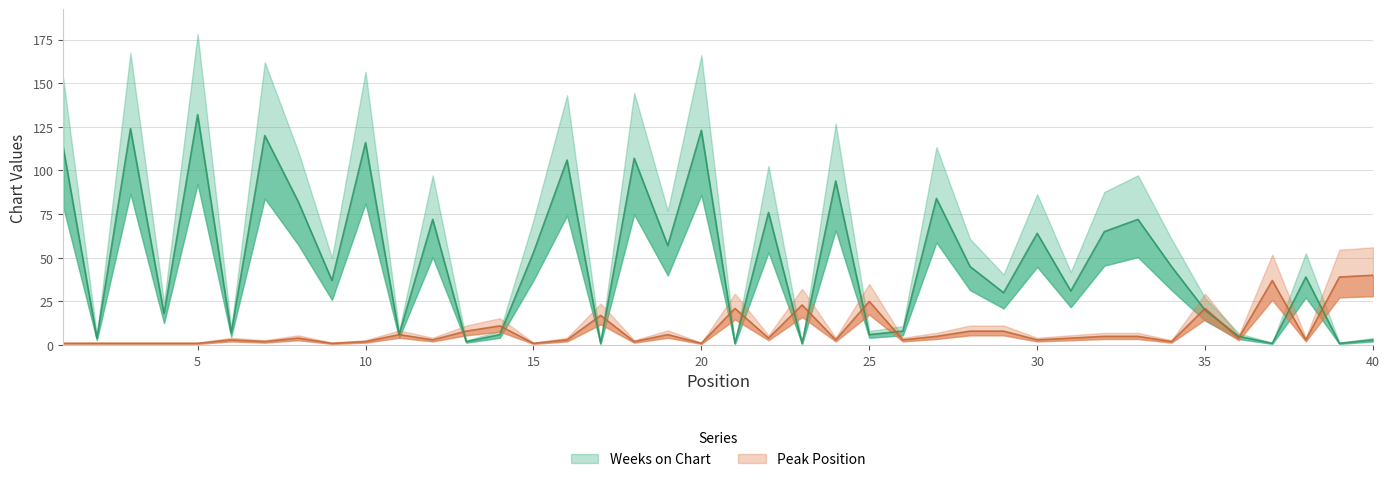

The Peak Position series shows 69 at 39. True or false?

False